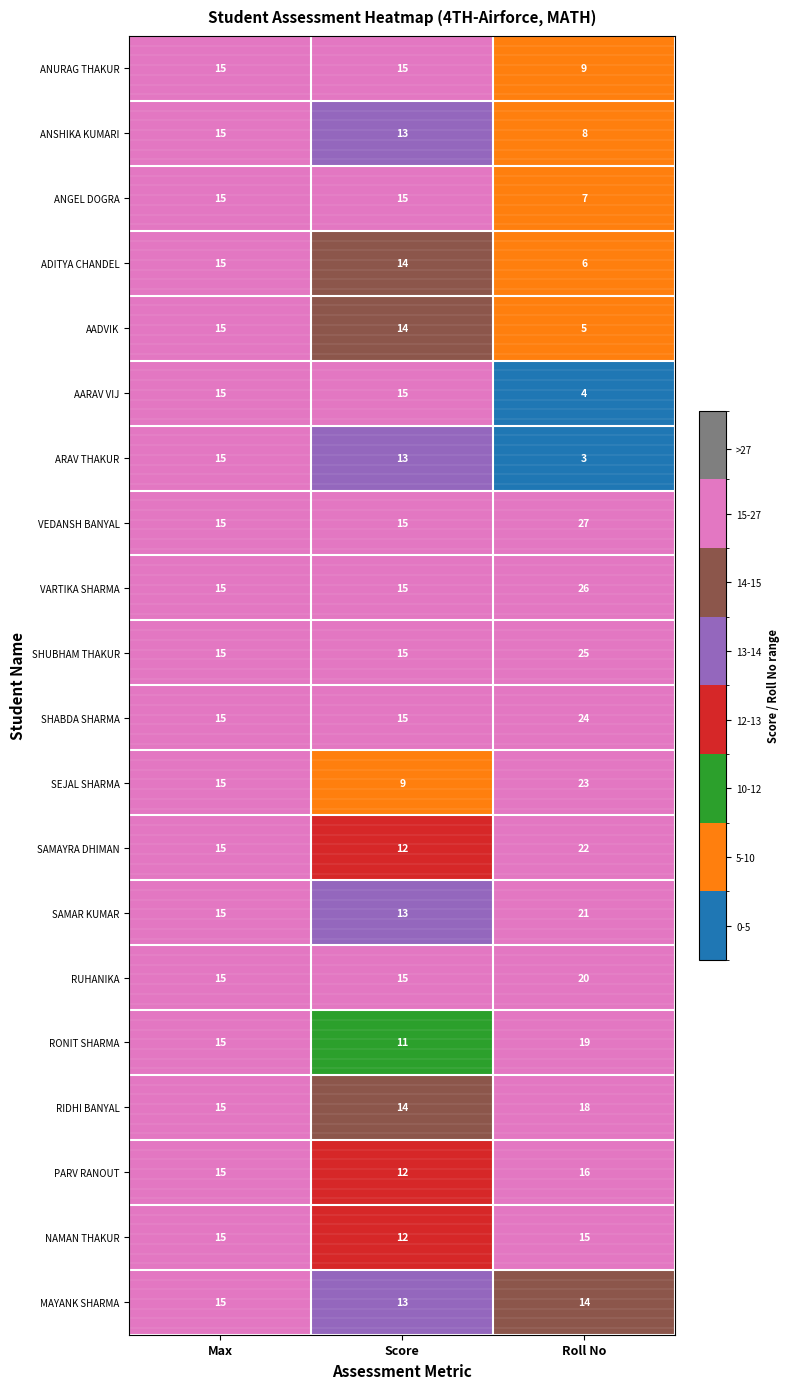

Where is AADVIK nearest to the value 10?

Score